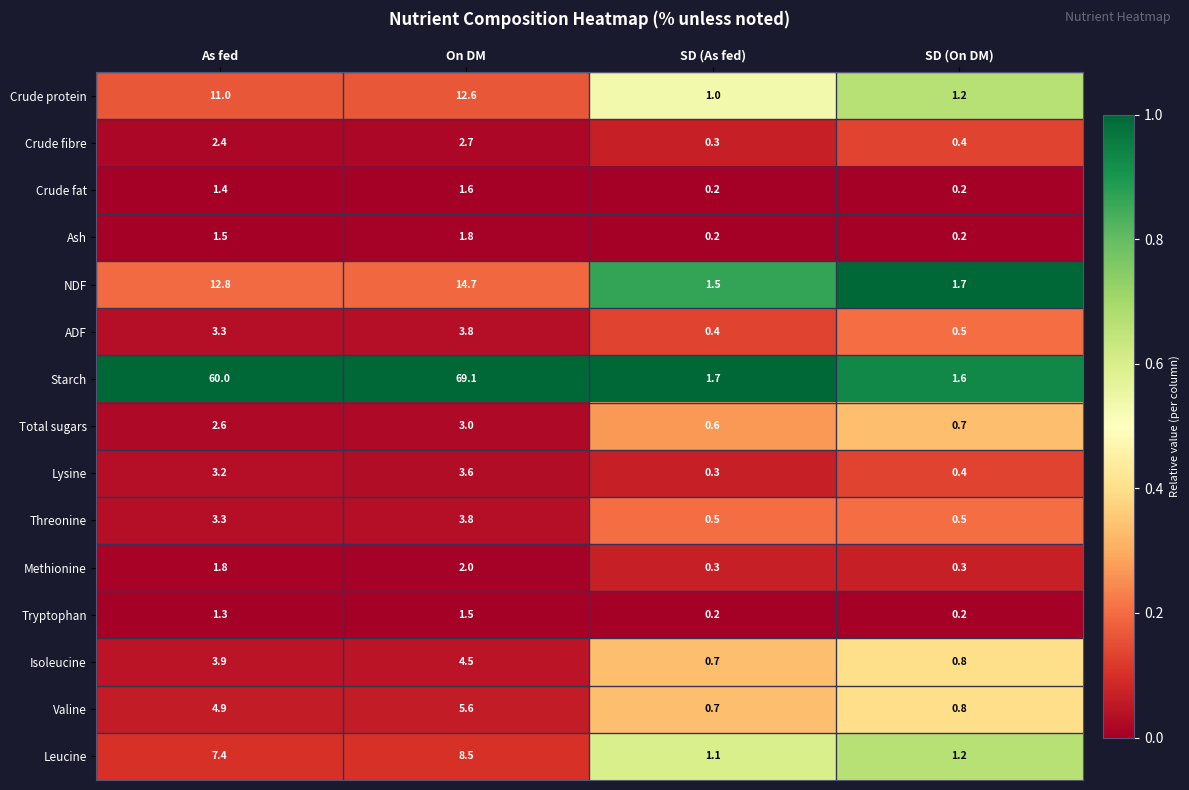

Rank the categories by Crude fibre value from highest to lowest.

On DM, As fed, SD (On DM), SD (As fed)